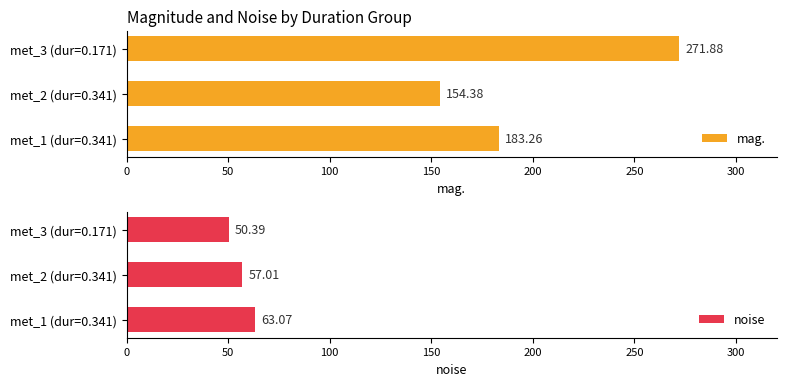

What is the minimum value shown in the chart?

50.4